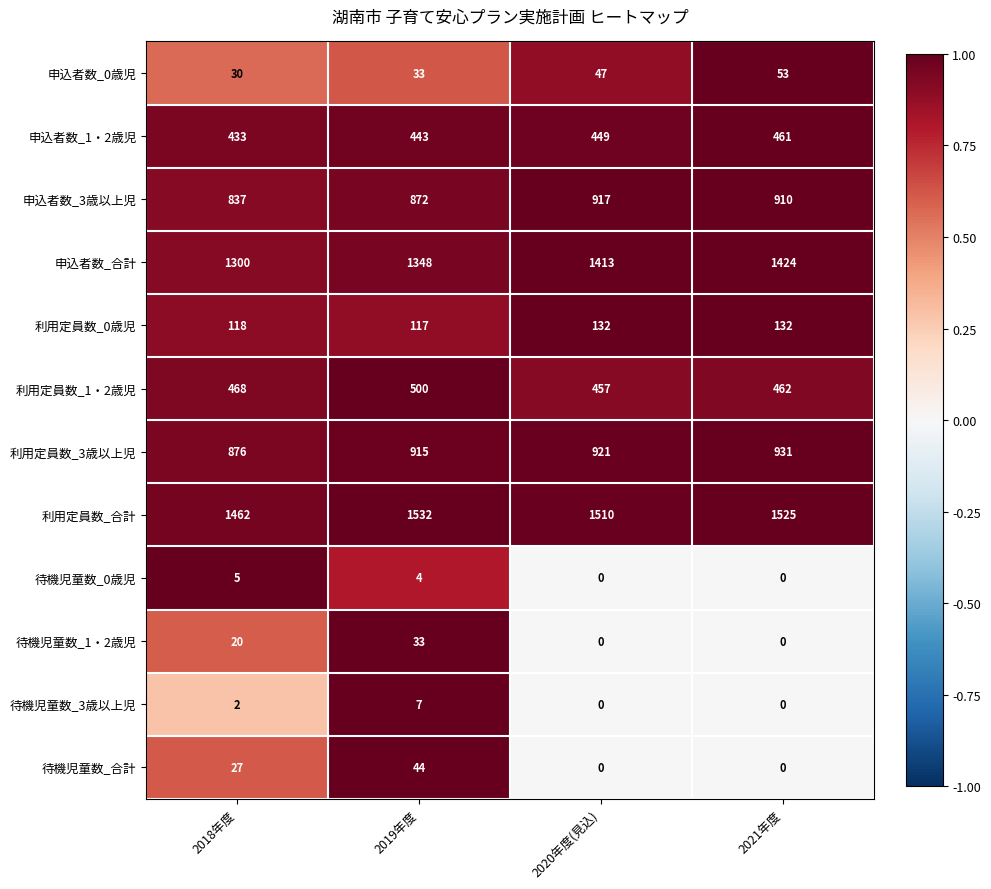

Which series changed the most between 2018年度 and 2020年度(見込)?

申込者数_合計